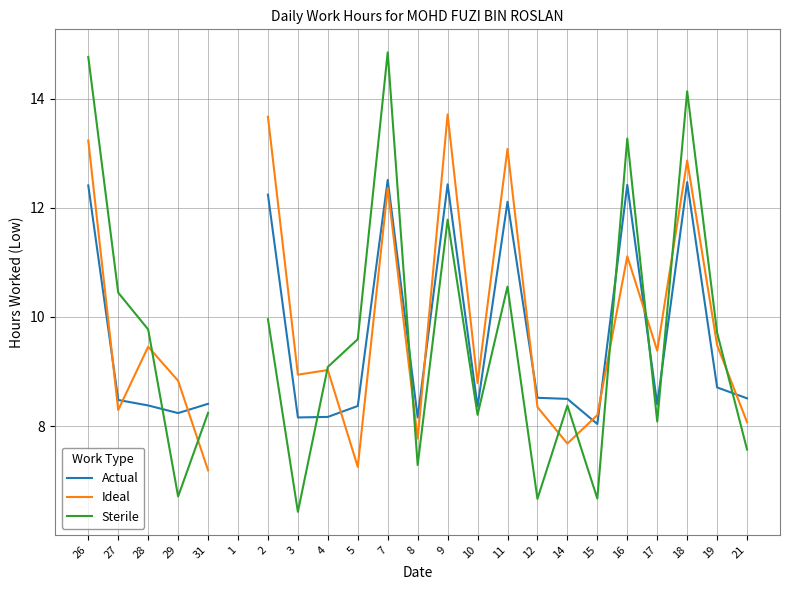

What is the label of the 4th point from the left?

29